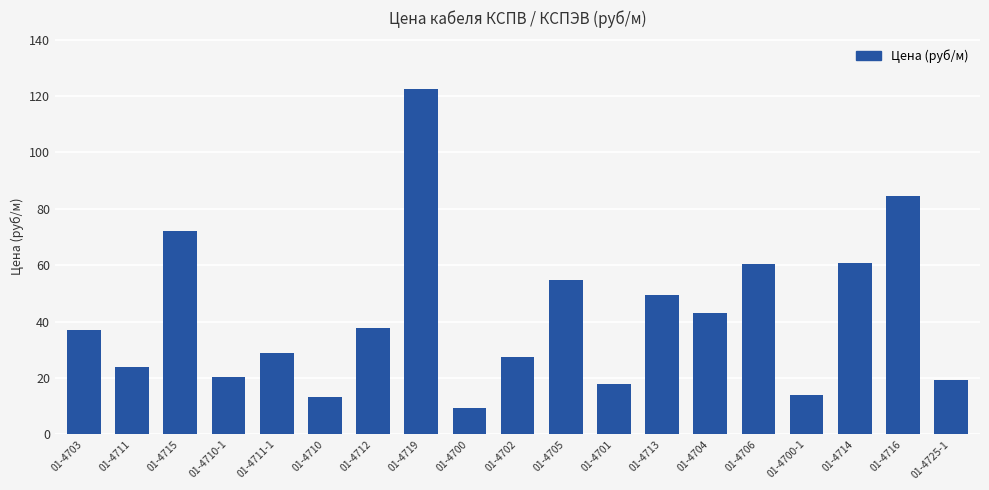

What is the maximum value shown in the chart?

122.3